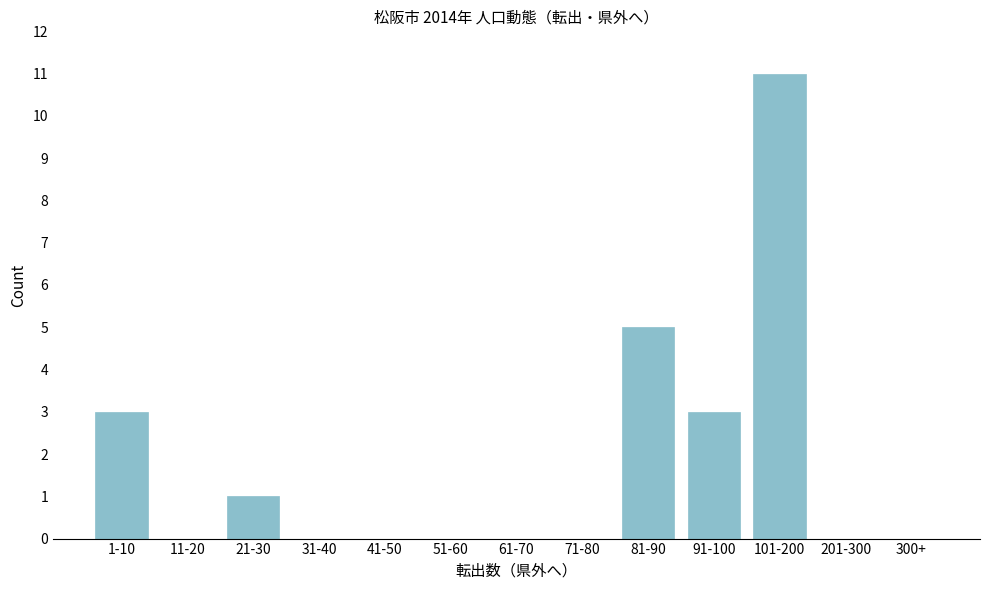

Reading left to right, extract all data points from this chart.

1-10=3	11-20=0	21-30=1	31-40=0	41-50=0	51-60=0	61-70=0	71-80=0	81-90=5	91-100=3	101-200=11	201-300=0	300+=0